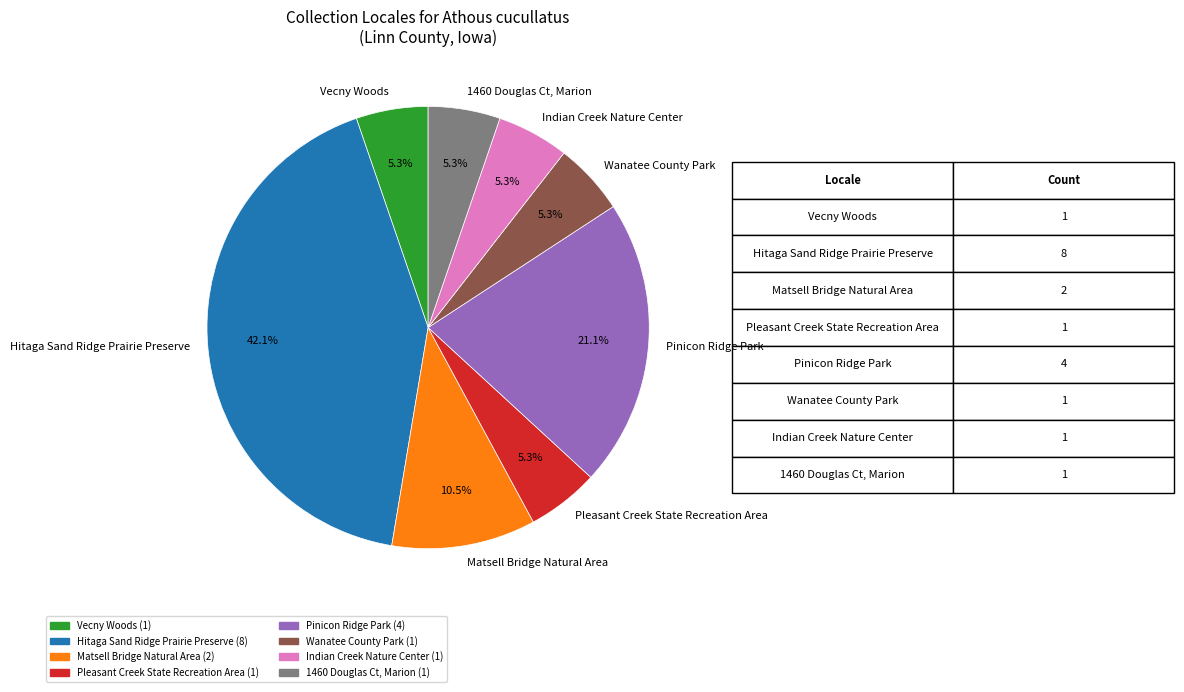

Does Pinicon Ridge Park represent more than half of the total?

No